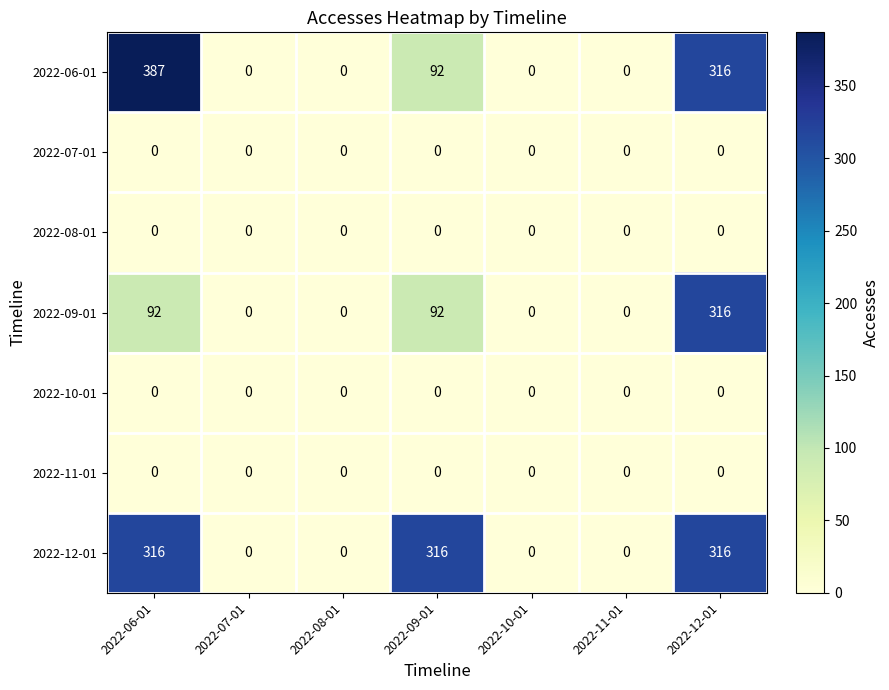

What is the sum of all 2022-06-01 values?

795